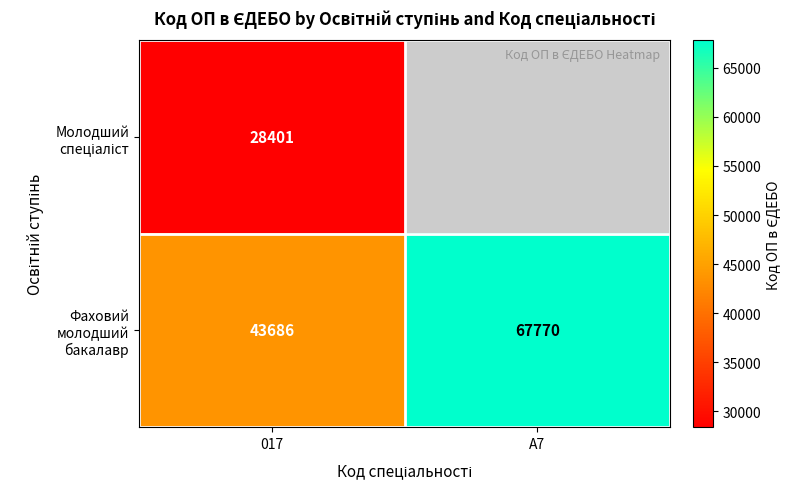

Rank the categories by Фаховий молодший бакалавр value from lowest to highest.

017, A7